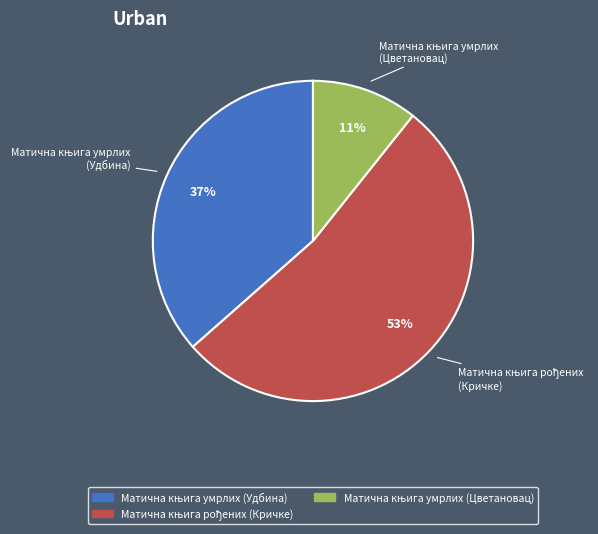

Is there any slice that represents more than half of the pie?

Yes